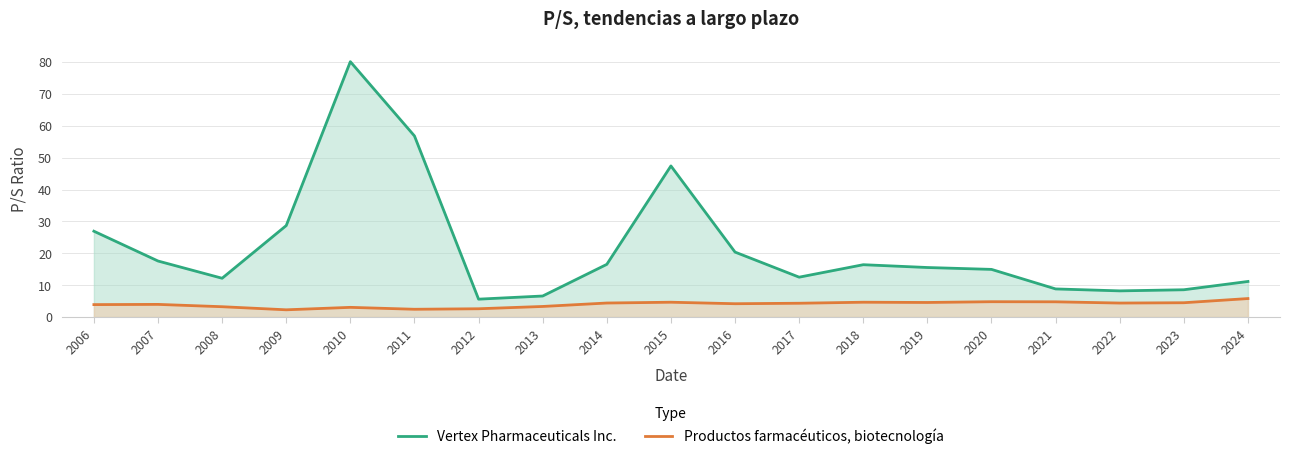

Does the chart display data point markers on the line(s)?

No